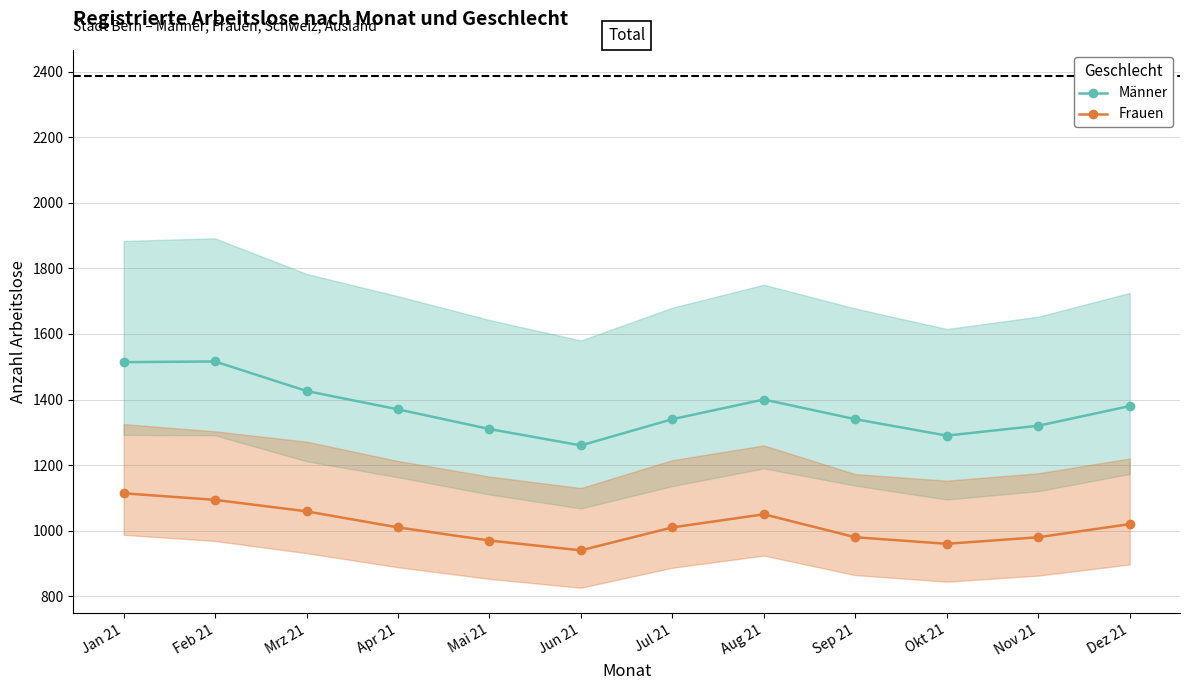

What is the difference between the Frauen values at Mai 21 and Dez 21?

50